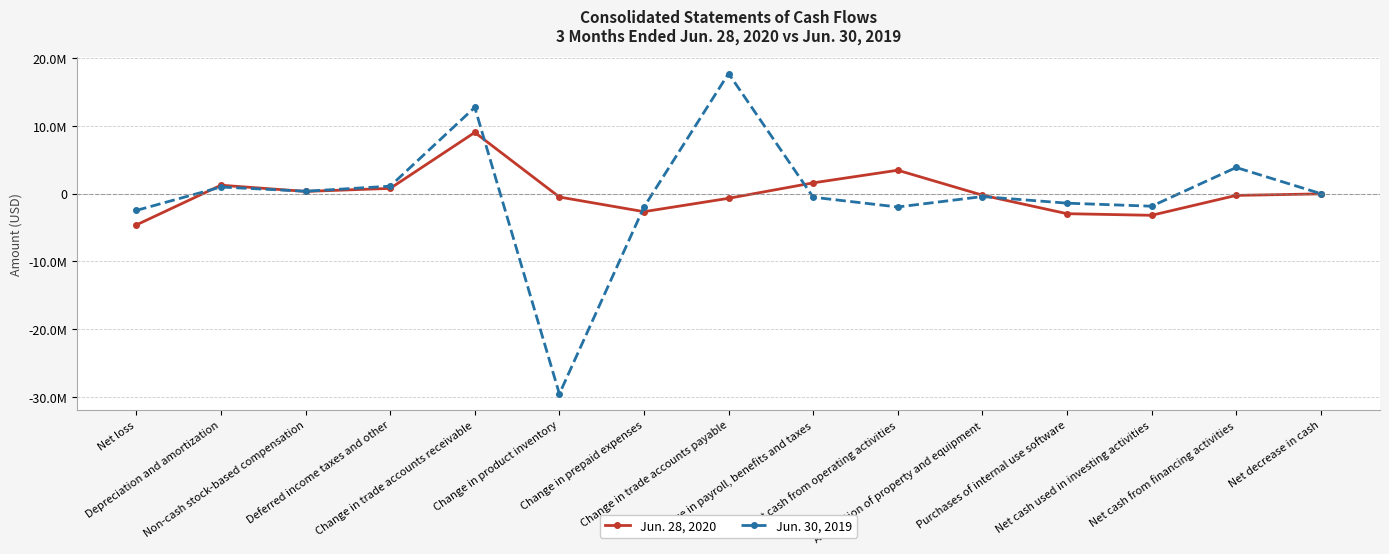

Read the Jun. 30, 2019 value at Change in prepaid expenses.

-1992800